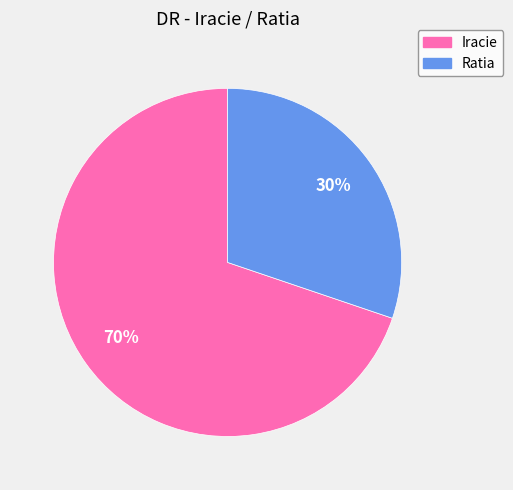

Is it true that Ratia is 42% of the pie?

False